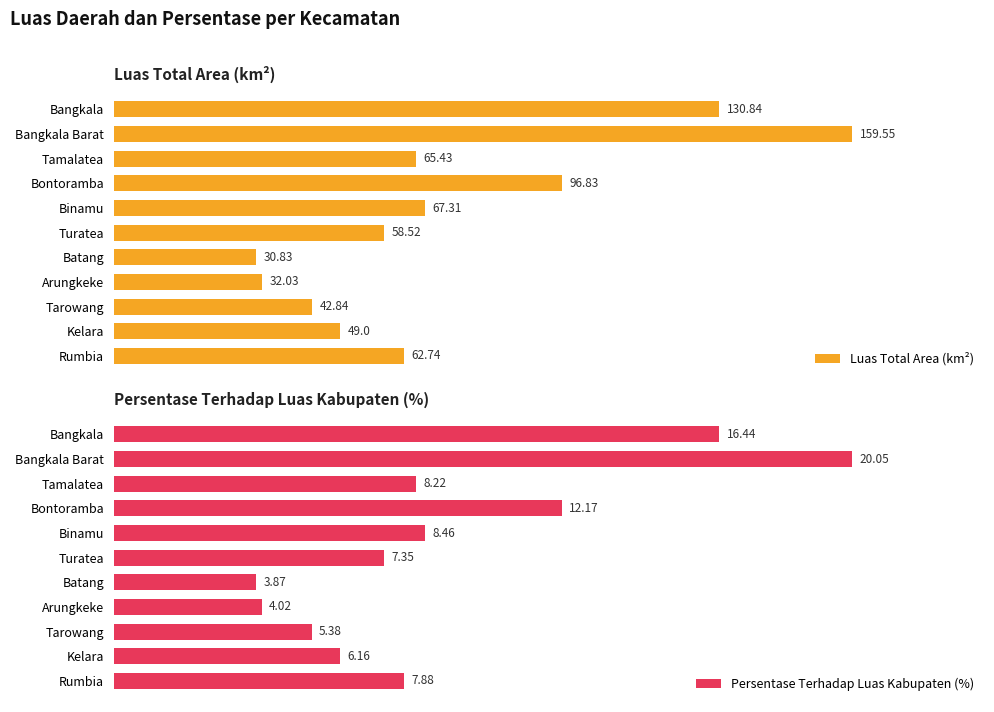

What is the greatest value displayed?

159.6